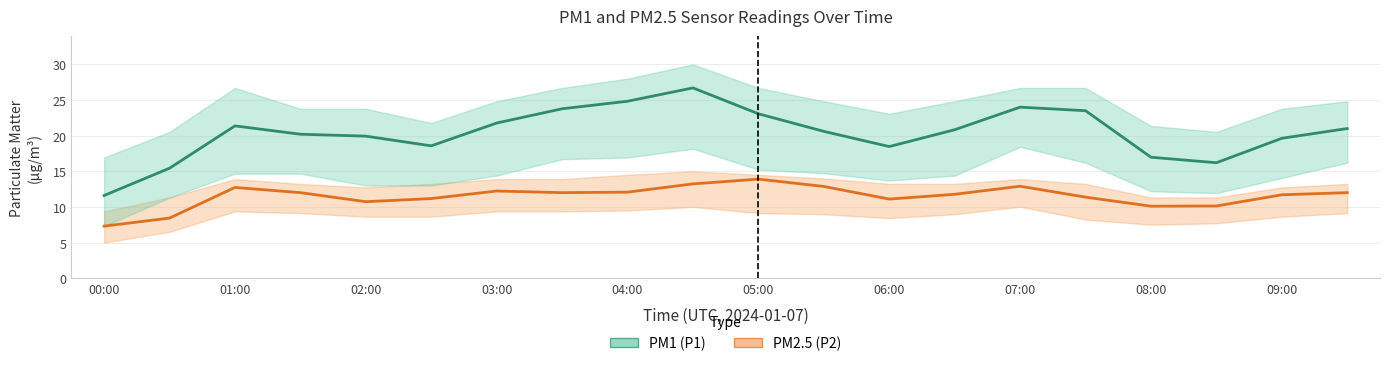

Count the number of categories in the chart.

20